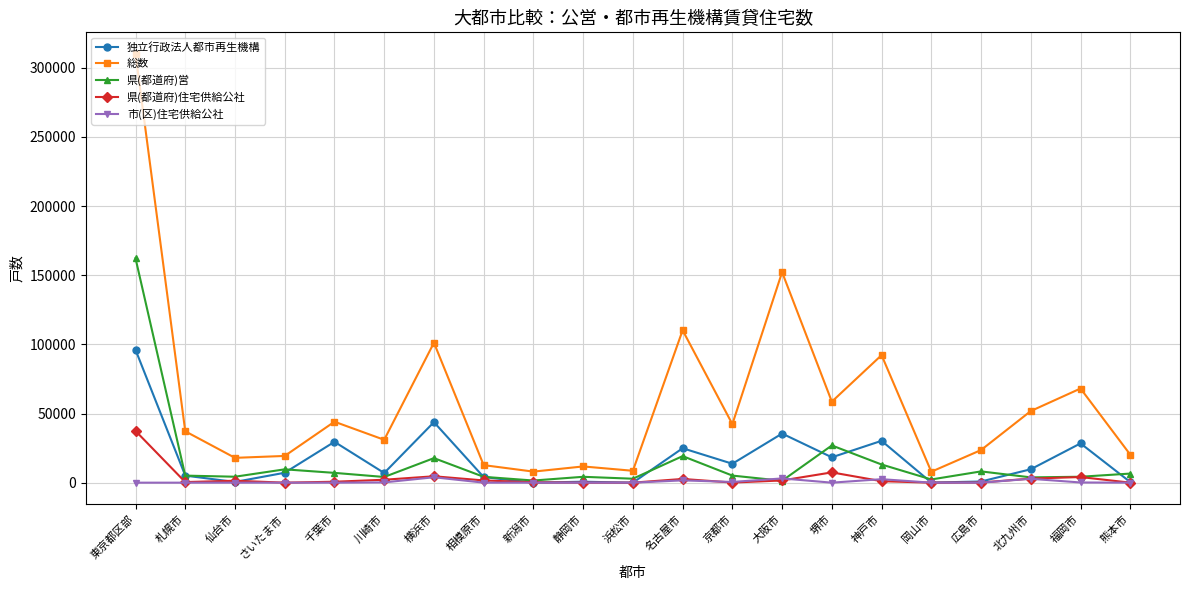

What is the difference between the maximum and minimum values in the 県(都道府)住宅供給公社 series?

37416